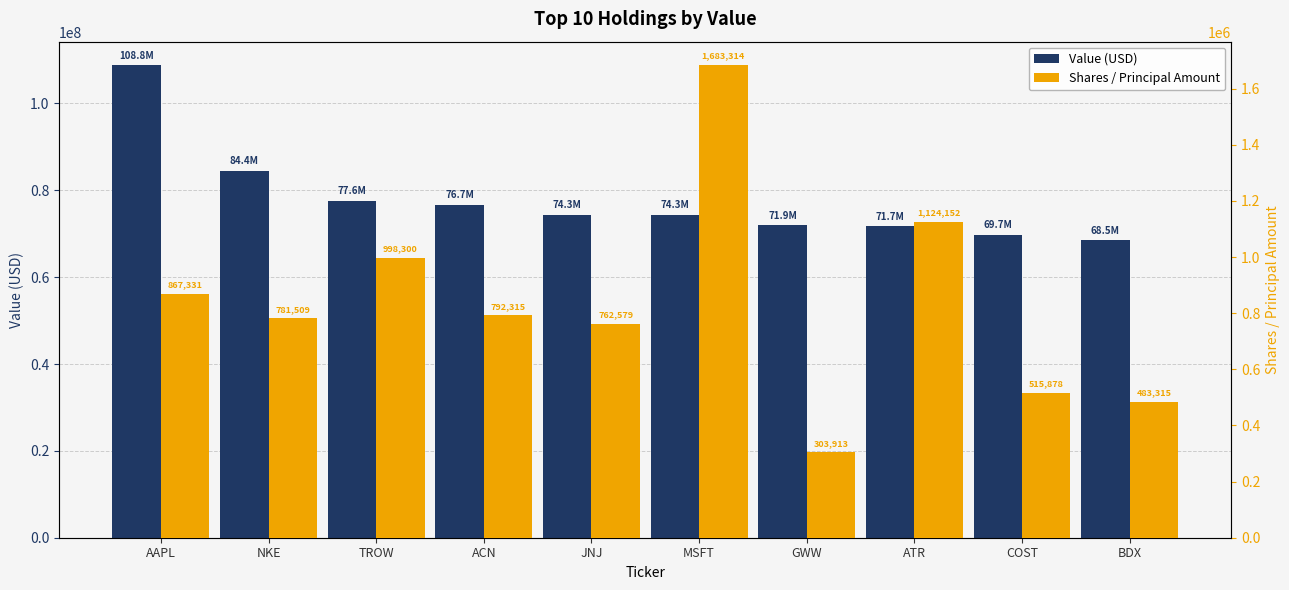

What is the lowest value of the Value (USD) series?

68462000